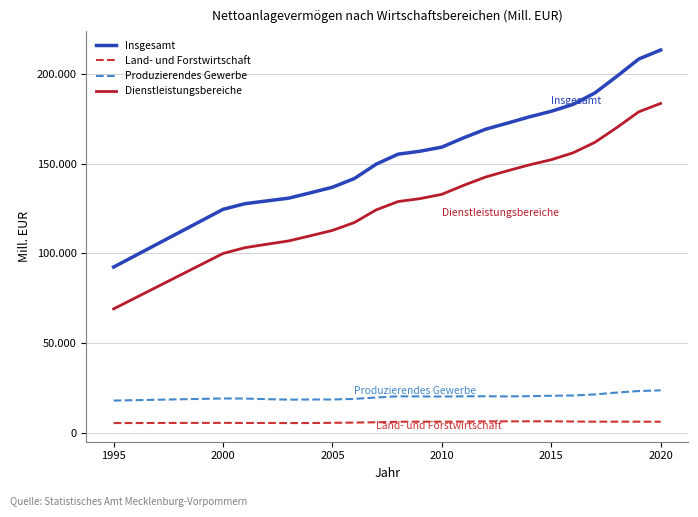

Which series has the largest range (max minus min)?

Insgesamt